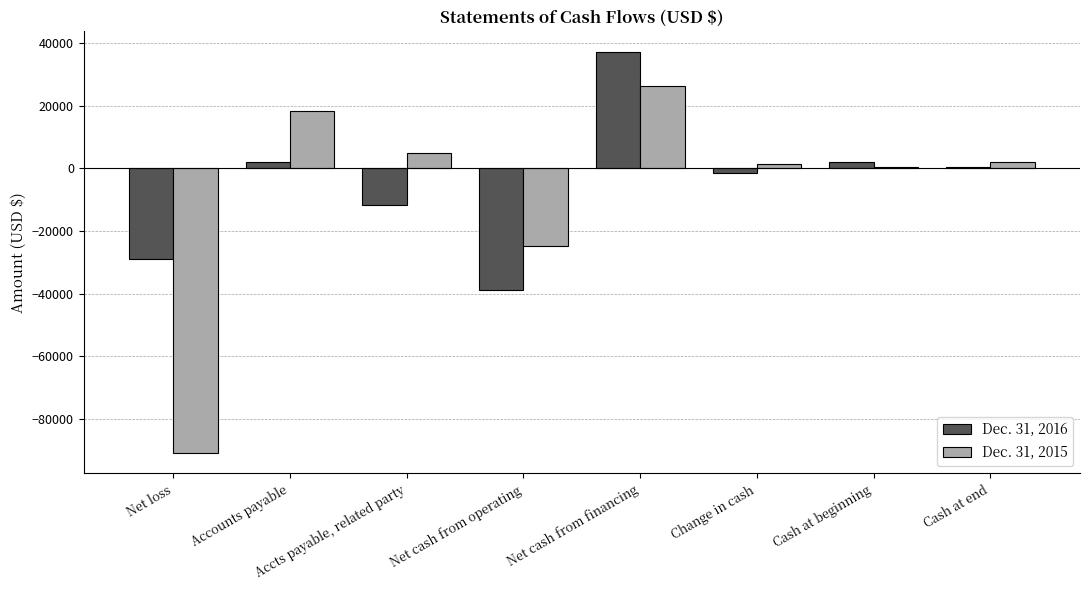

What is the sum of all Dec. 31, 2015 values?

-62307